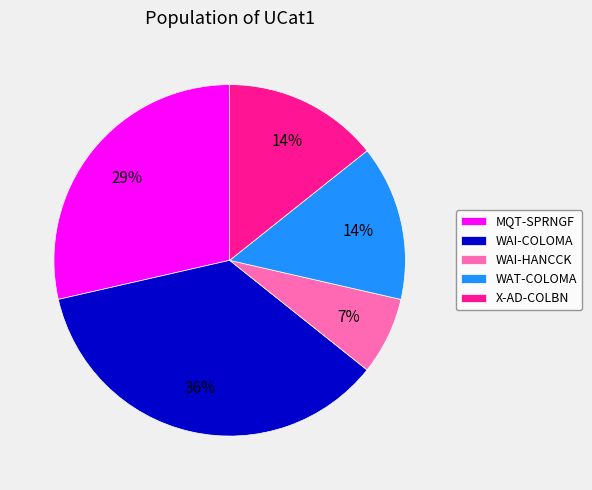

How many segments does this pie chart have?

5